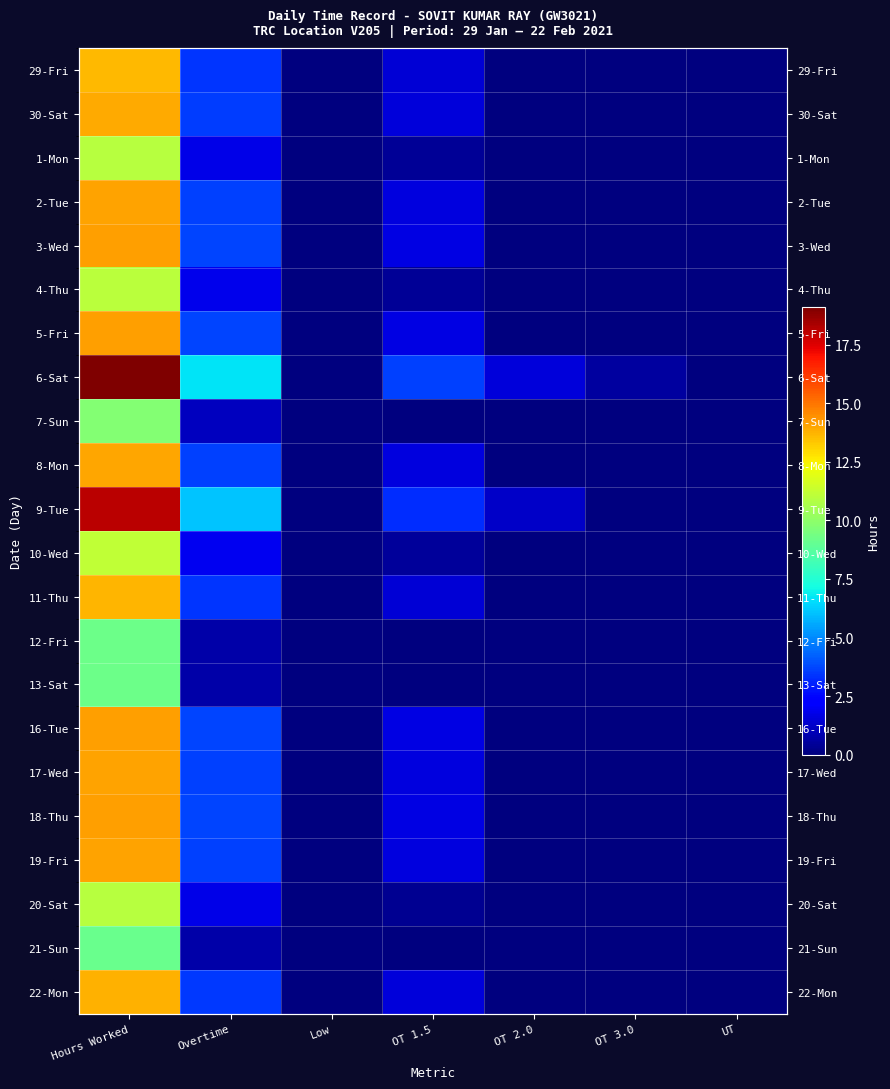

Which series has the largest total across all categories?

6-Sat